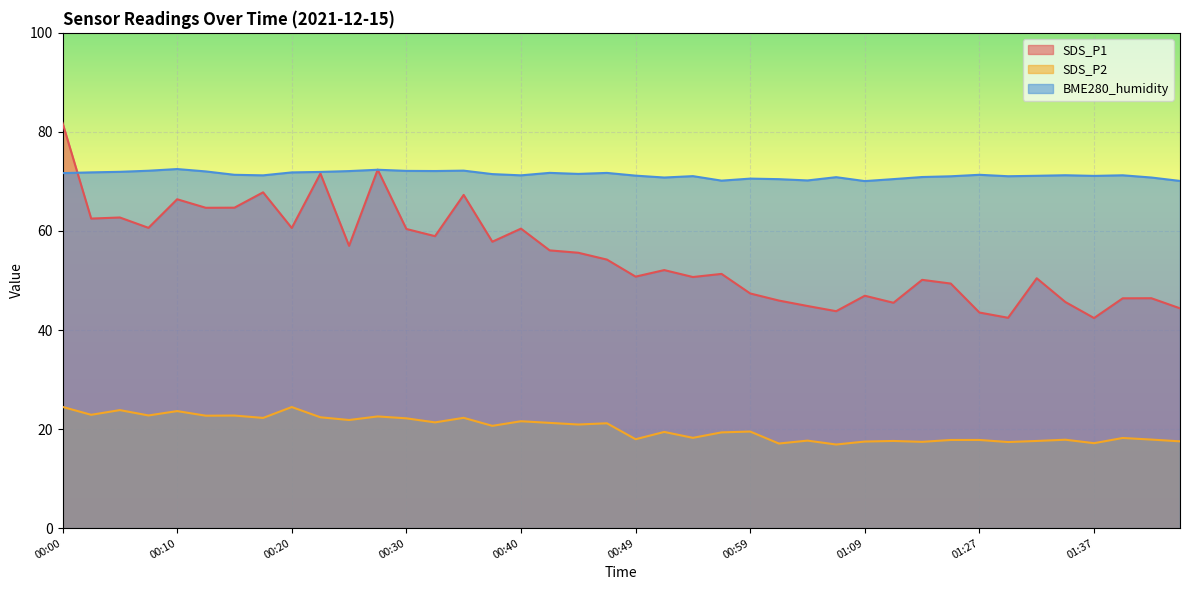

Reading left to right, extract all data points from this chart.

SDS_P1: 81.8	62.5	62.7	60.6	66.4	64.7	64.7	67.8	60.6	71.6	57.0	72.4	60.4	59.0	67.3	57.8	60.5	56.1	55.6	54.2	50.8	52.1	50.7	51.3	47.4	46.0	44.9	43.8	46.9	45.5	50.1	49.4	43.5	42.5	50.5	45.6	42.4	46.4	46.4	44.4
SDS_P2: 24.5	22.9	23.8	22.8	23.6	22.7	22.7	22.2	24.4	22.4	21.8	22.6	22.2	21.4	22.3	20.6	21.6	21.2	20.9	21.2	17.9	19.4	18.2	19.3	19.5	17.1	17.7	16.9	17.5	17.6	17.4	17.8	17.8	17.4	17.6	17.9	17.1	18.2	17.9	17.5
BME280_humidity: 71.7	71.8	71.9	72.2	72.5	72.0	71.3	71.2	71.8	71.9	72.1	72.4	72.1	72.1	72.2	71.5	71.2	71.7	71.5	71.7	71.2	70.8	71.1	70.2	70.6	70.5	70.2	70.9	70.1	70.5	70.9	71.0	71.3	71.0	71.1	71.2	71.1	71.2	70.8	70.1